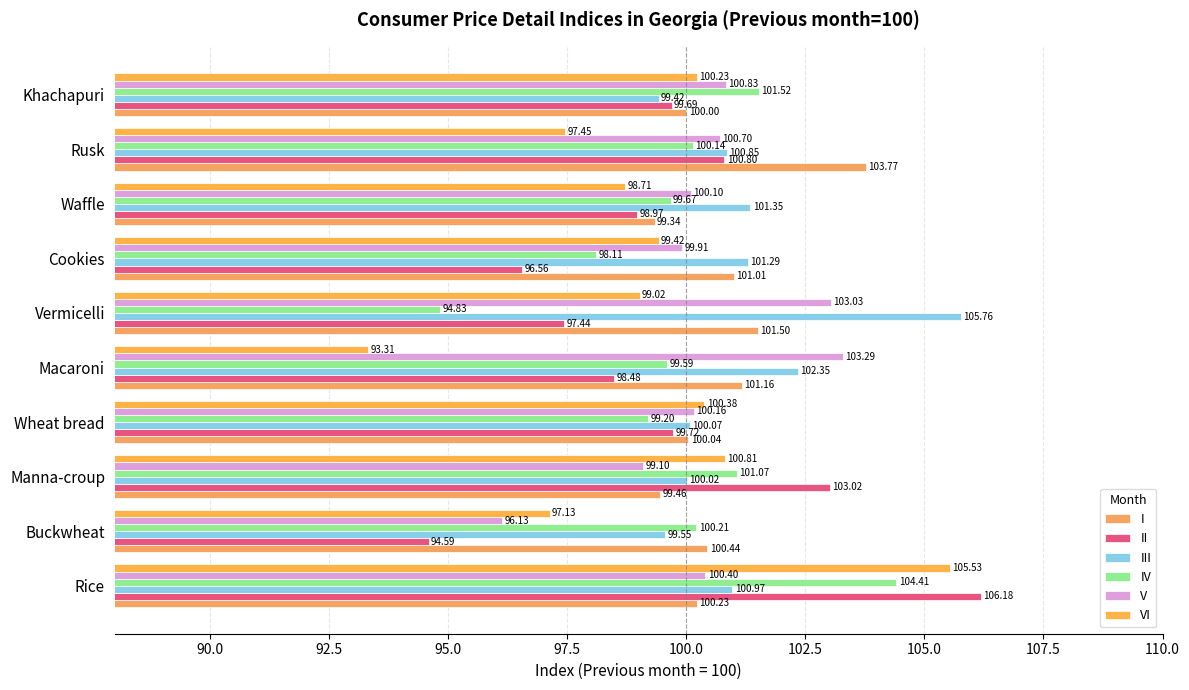

At which category is the sum across all series the highest?

Rice